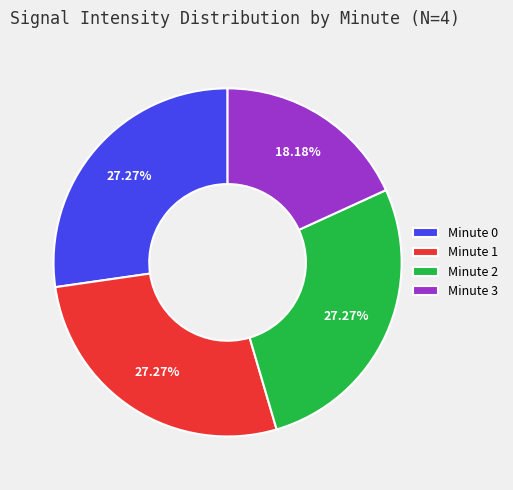

Which has a higher value, Minute 2 or Minute 3?

Minute 2